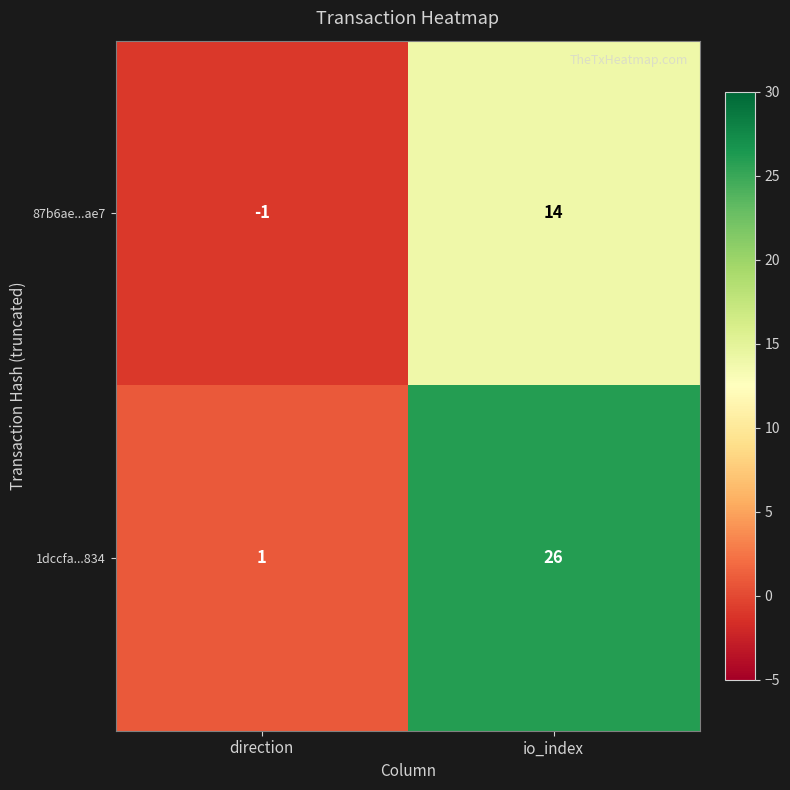

What is the spread (max minus min) of values at io_index?

12